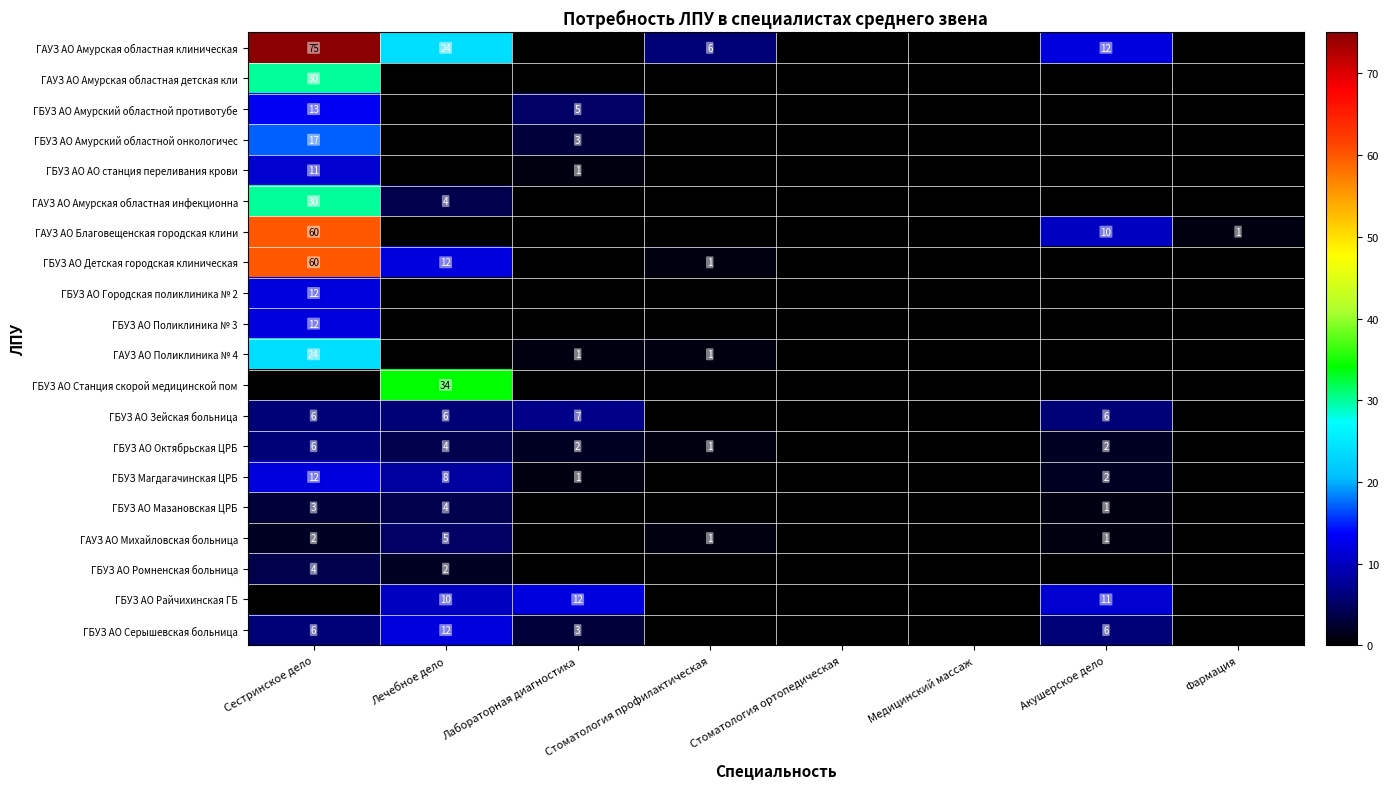

What is the sum of the ГАУЗ АО Амурская областная инфекционна values at Сестринское дело and Лечебное дело?

34